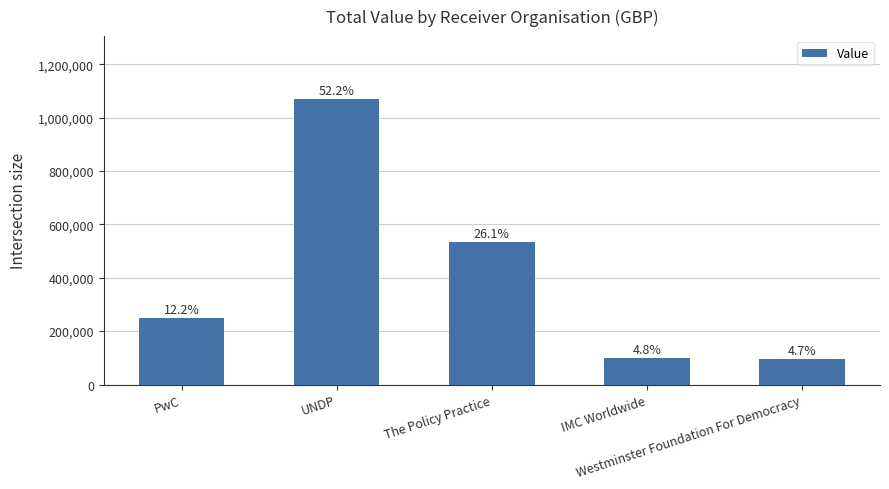

The chart shows a value of 926776.8 at The Policy Practice. True or false?

False